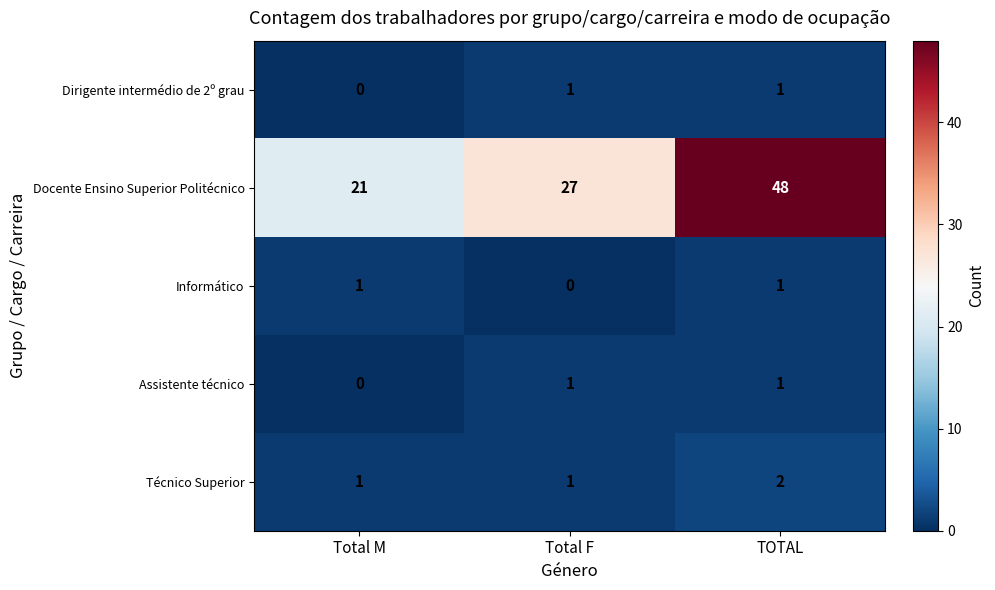

How many series are shown in this chart?

5